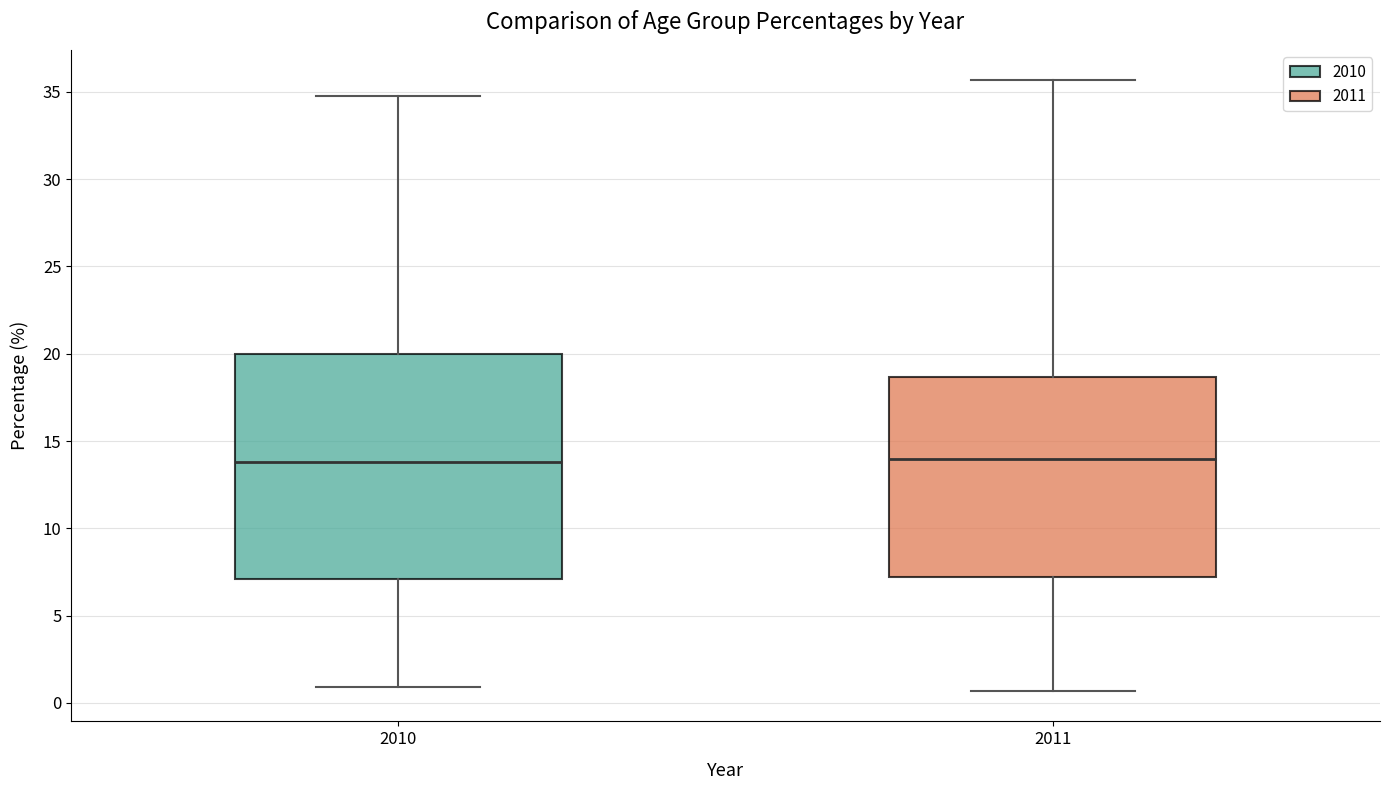

Reading left to right, transcribe this box plot: for each box, give where its median line is, the range the box spans, and where its two whiskers end, as read against the y-axis. The values are not printed on the chart, so give them approximately, as read against the axis.

2010: median 14.0, box 7.0 to 20.0, whiskers 1.0 to 34.5
2011: median 14.0, box 7.0 to 18.5, whiskers 0.5 to 35.5